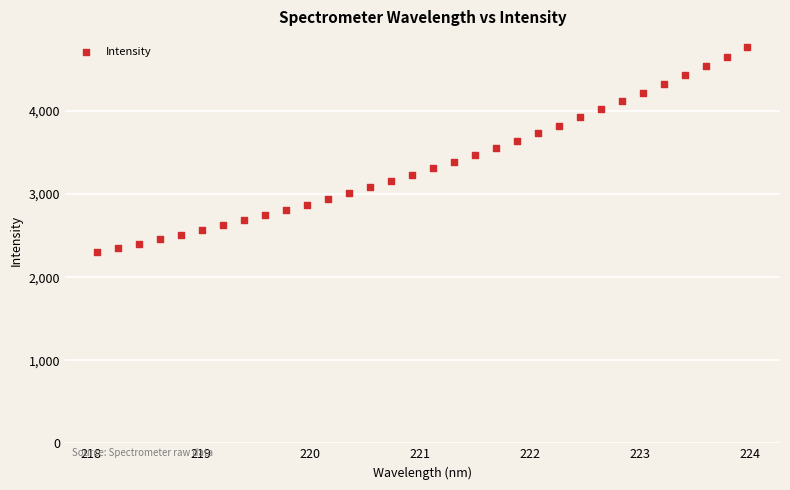

What is the range of X values (max minus min)?

5.9